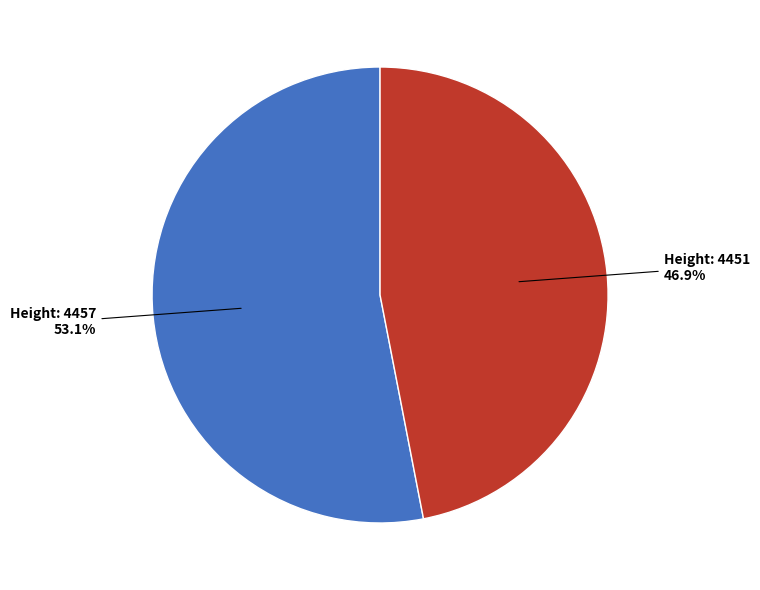

Does any single category account for the majority?

Yes